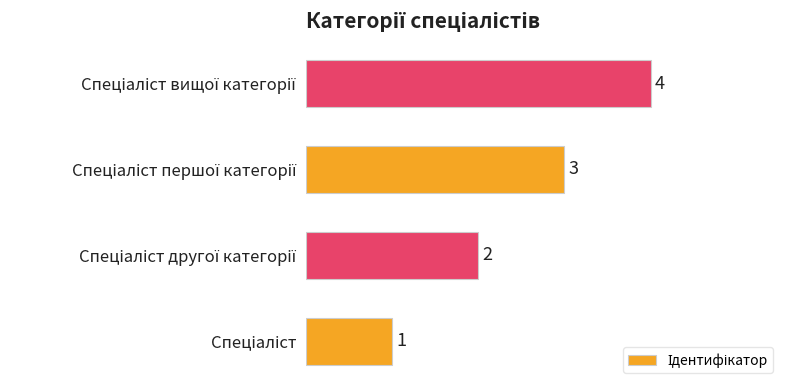

How many values are between 2 and 4?

3